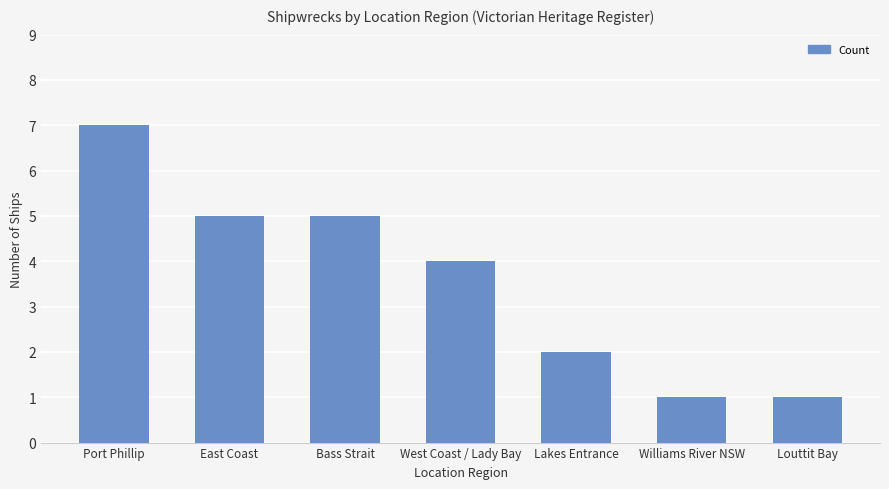

The value at Louttit Bay is 1. True or false?

True